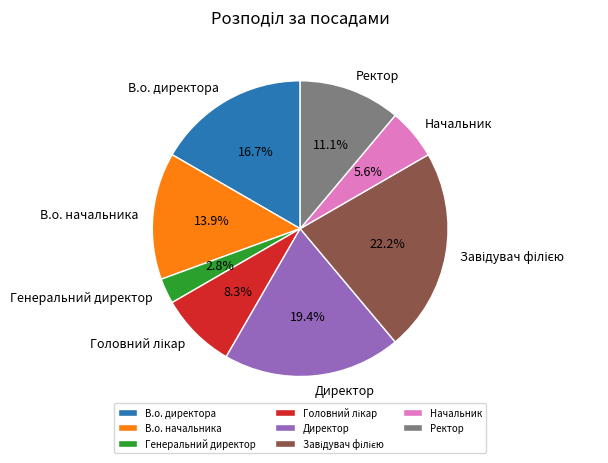

True or false: В.о. директора accounts for 23% of the total.

False